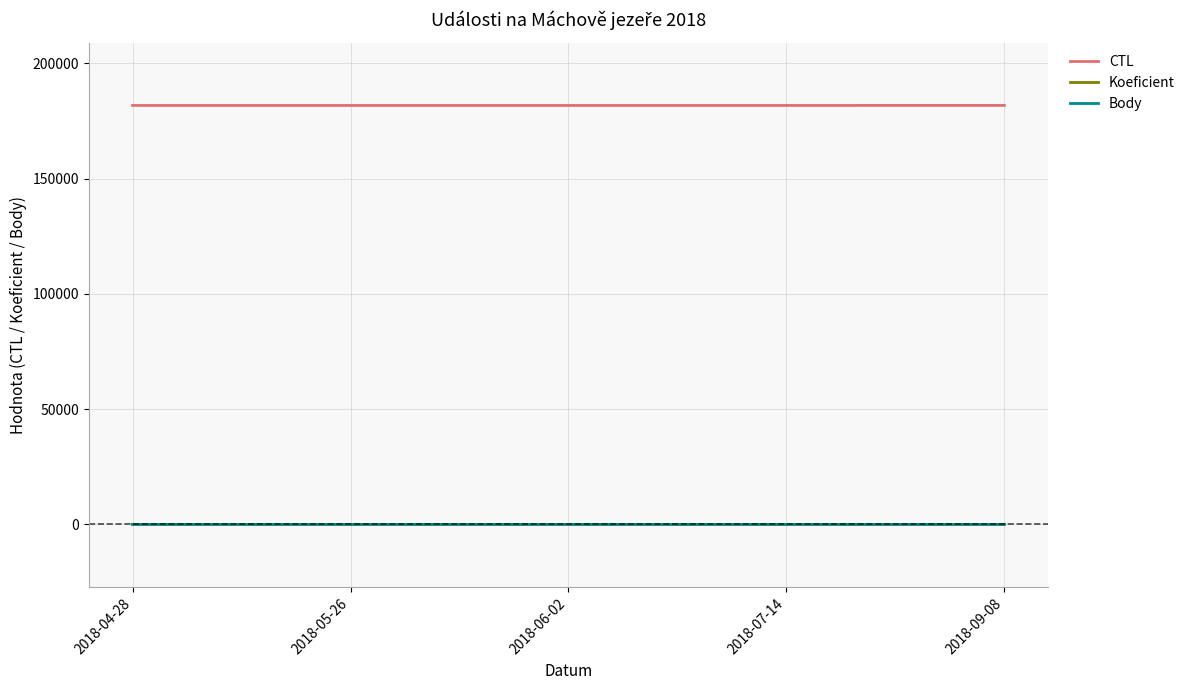

Reading right to left, what are all the values shown in this chart?

CTL: 181717	181712	181709	181708	181705
Koeficient: 3	7	7	7	7
Body: 3	7	7	7	7